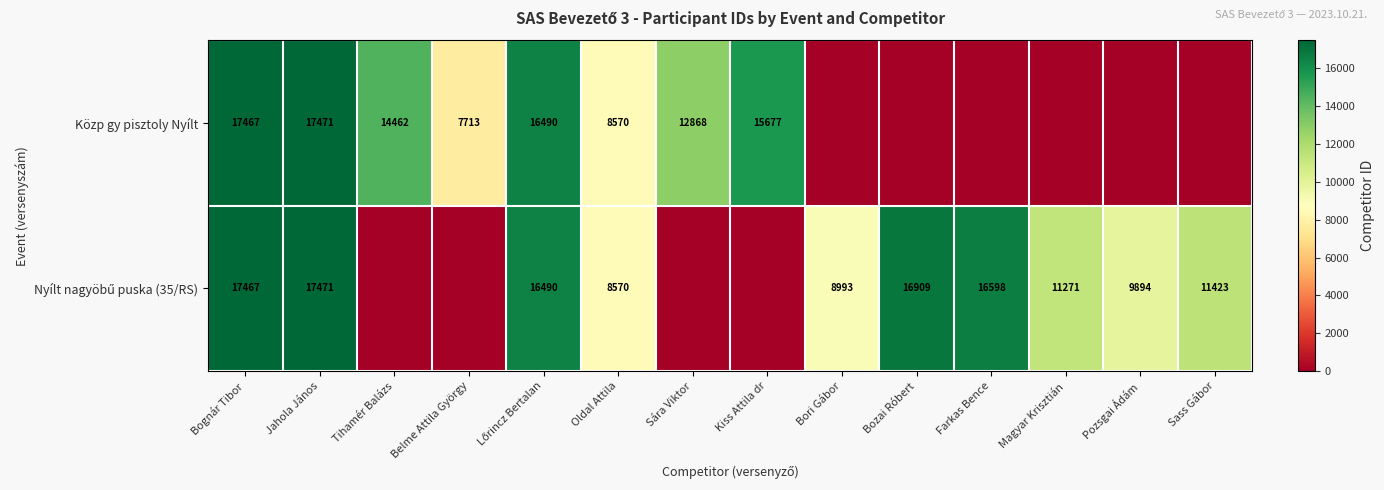

Is it true that Közp gy pisztoly Nyílt equals 13517 at Belme Attila György?

False